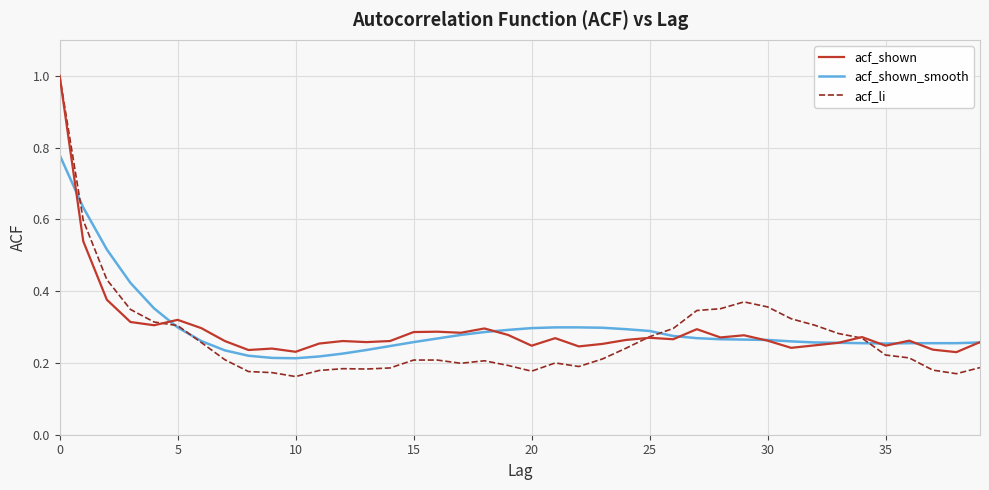

Does the chart have visible grid lines?

Yes